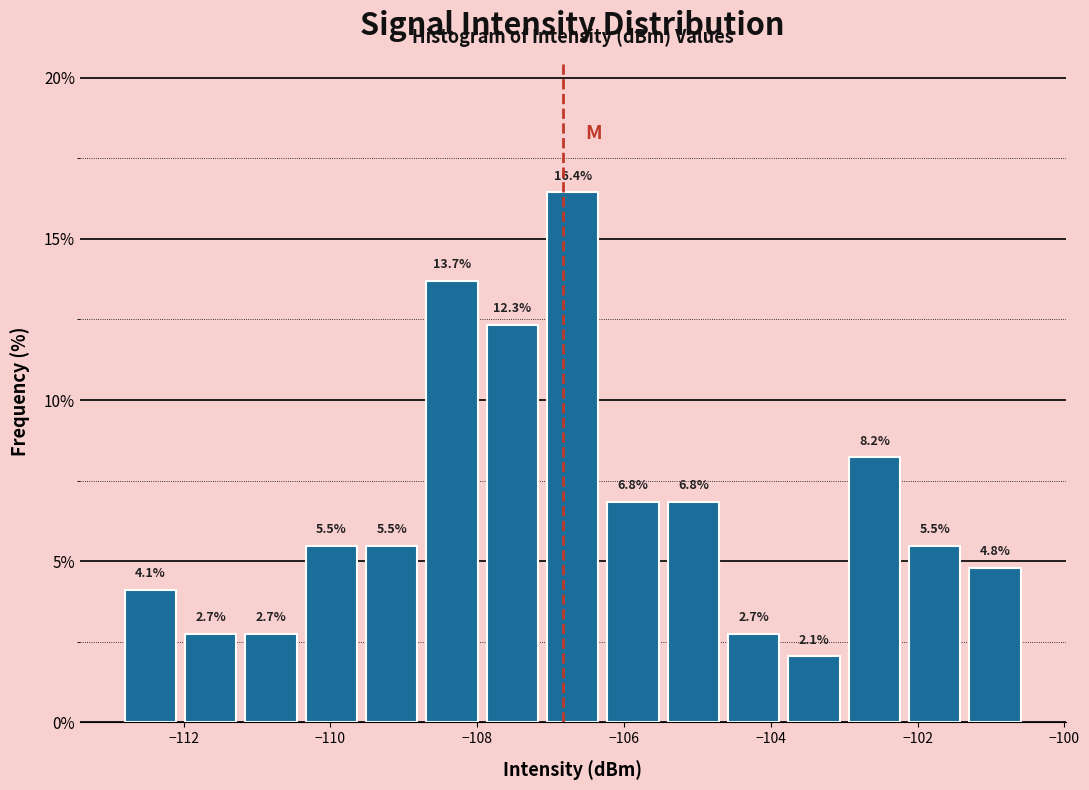

Reading left to right, transcribe this chart: for each bar, give the range it covers on the x-axis and its height. The bar edges are not printed on the chart, so give them approximately, as read against the axis.

-112.8 to -112.0: 4.1
-112.0 to -111.2: 2.7
-111.2 to -110.4: 2.7
-110.4 to -109.6: 5.5
-109.6 to -108.8: 5.5
-108.8 to -108.0: 13.7
-108.0 to -107.2: 12.3
-107.2 to -106.2: 16.4
-106.2 to -105.4: 6.8
-105.4 to -104.6: 6.8
-104.6 to -103.8: 2.7
-103.8 to -103.0: 2.1
-103.0 to -102.2: 8.2
-102.2 to -101.4: 5.5
-101.4 to -100.6: 4.8